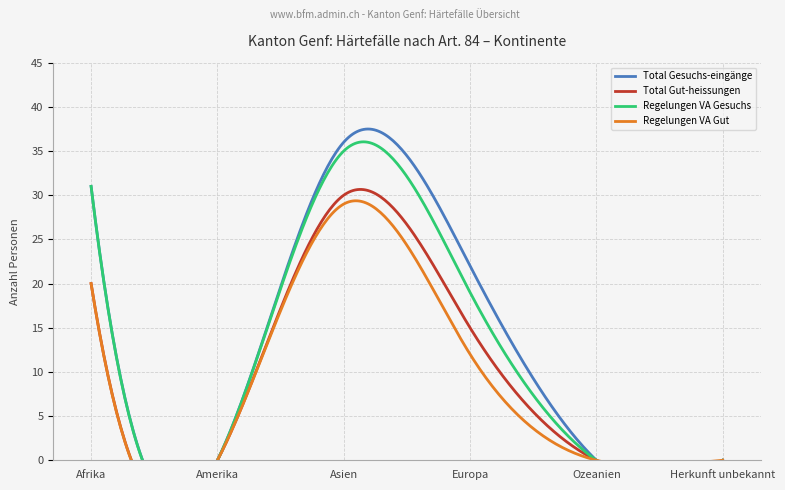

Which series changed the most between Ozeanien and Herkunft unbekannt?

Total Gesuchs-eingänge